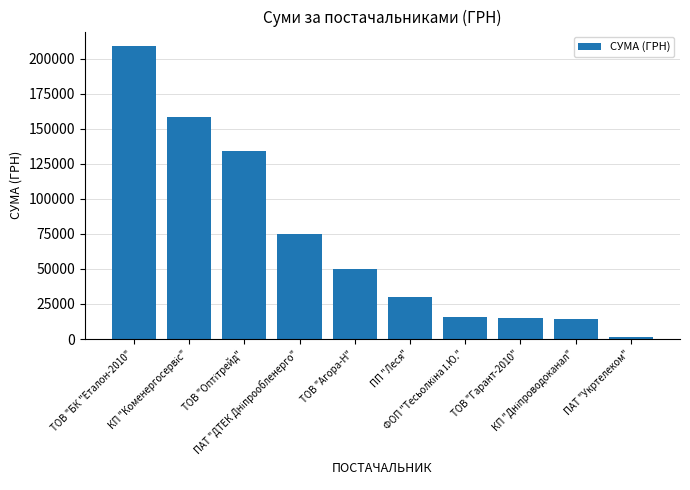

What is the greatest value displayed?

208966.6